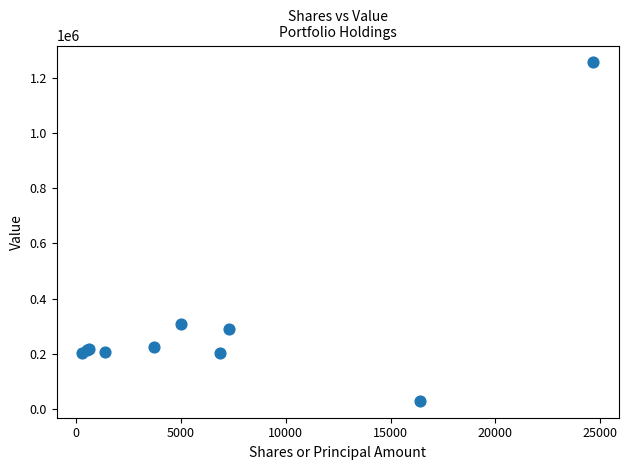

What Y value in the scatter plot is closest to 643000?

308000